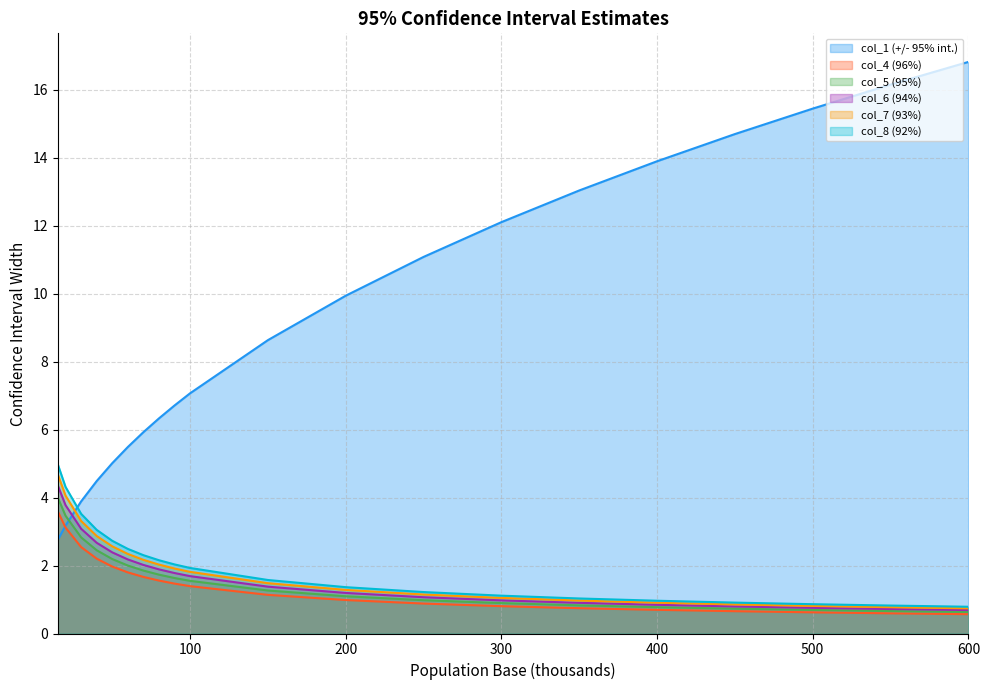

Reading right to left, what are all the values shown in this chart?

col_1 (+/- 95% int.): 600=16.8	550=16.2	500=15.5	450=14.7	400=13.9	350=13.0	300=12.1	250=11.1	200=9.9	150=8.6	100=7.1	90=6.7	80=6.3	70=5.9	60=5.5	50=5.0	40=4.5	30=3.9	20=3.2	15=2.8
col_4 (96%): 600=0.6	550=0.6	500=0.6	450=0.7	400=0.7	350=0.7	300=0.8	250=0.9	200=1.0	150=1.1	100=1.4	90=1.5	80=1.6	70=1.7	60=1.8	50=2.0	40=2.2	30=2.5	20=3.1	15=3.6
col_5 (95%): 600=0.6	550=0.7	500=0.7	450=0.7	400=0.8	350=0.8	300=0.9	250=1.0	200=1.1	150=1.3	100=1.5	90=1.6	80=1.7	70=1.9	60=2.0	50=2.2	40=2.5	30=2.8	20=3.5	15=4.0
col_6 (94%): 600=0.7	550=0.8	500=0.8	450=0.9	400=0.9	350=1.0	300=1.0	250=1.1	200=1.3	150=1.5	100=1.8	90=1.9	80=2.0	70=2.2	60=2.3	50=2.6	40=2.9	30=3.3	20=4.1	15=4.7
col_7 (93%): 600=0.7	550=0.7	500=0.8	450=0.8	400=0.8	350=0.9	300=1.0	250=1.1	200=1.2	150=1.4	100=1.7	90=1.8	80=1.9	70=2.0	60=2.2	50=2.4	40=2.7	30=3.1	20=3.8	15=4.4
col_8 (92%): 600=0.8	550=0.8	500=0.9	450=0.9	400=1.0	350=1.0	300=1.1	250=1.2	200=1.4	150=1.6	100=1.9	90=2.0	80=2.2	70=2.3	60=2.5	50=2.7	40=3.1	30=3.5	20=4.3	15=5.0